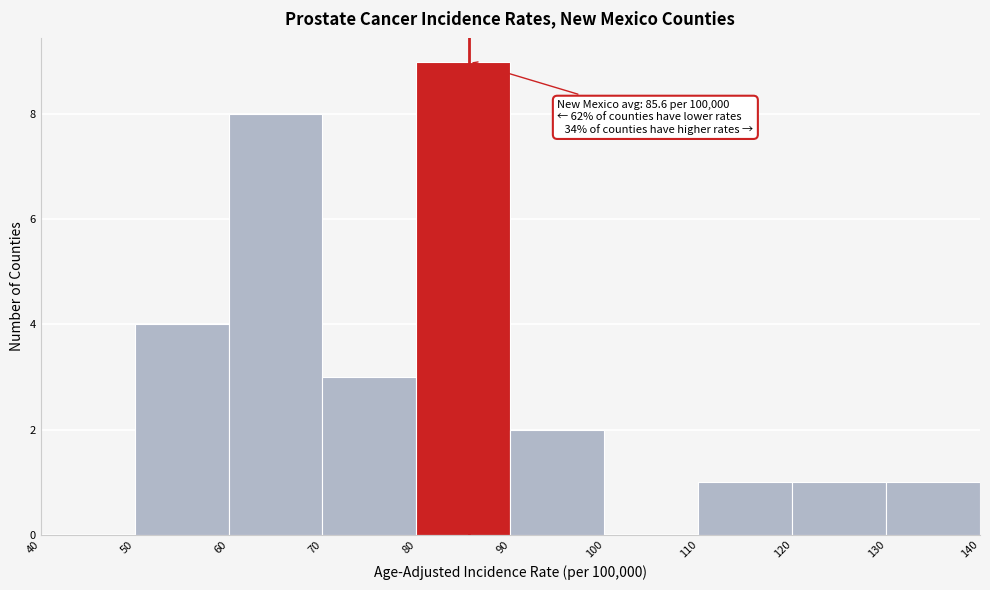

Which range on the x-axis has the tallest bar?

80 to 90